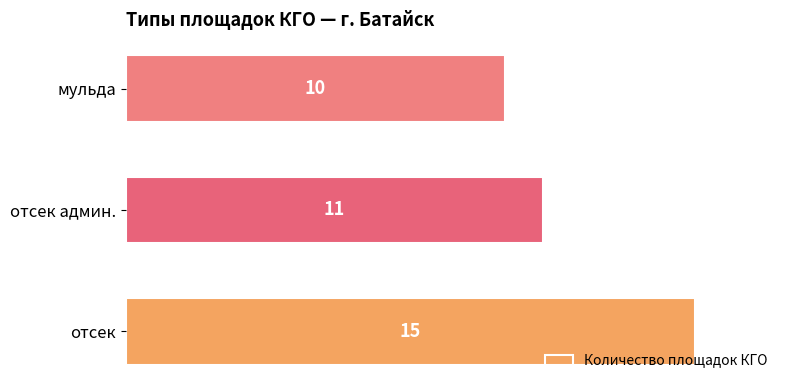

List the labels in order of value, smallest first.

мульда, отсек админ., отсек